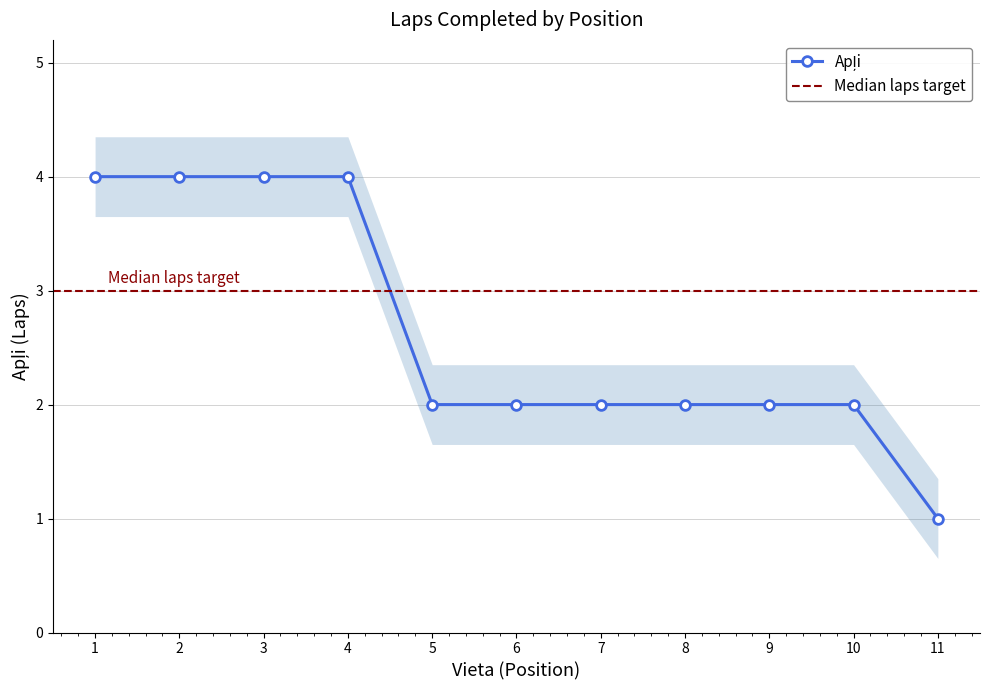

What is the smallest value displayed?

1